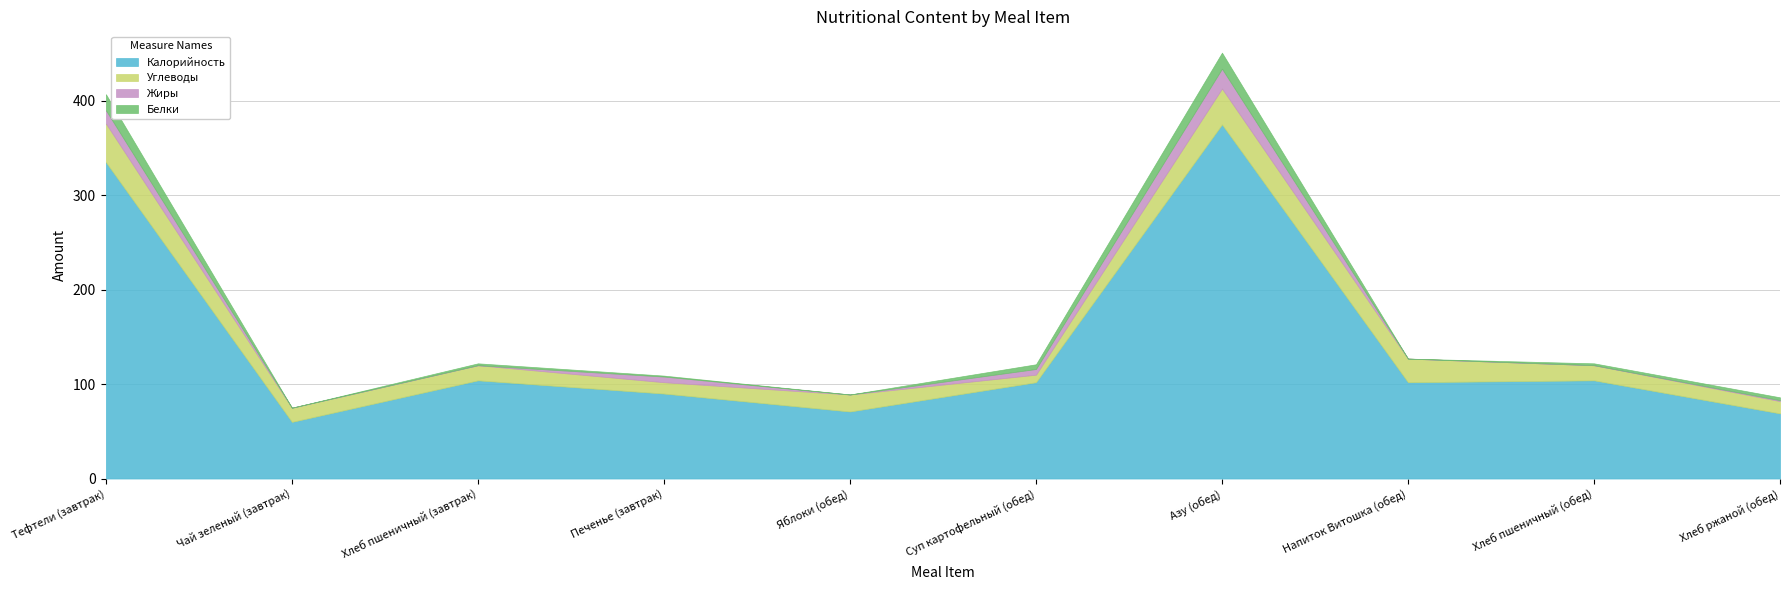

What is the maximum value for Калорийность?

375